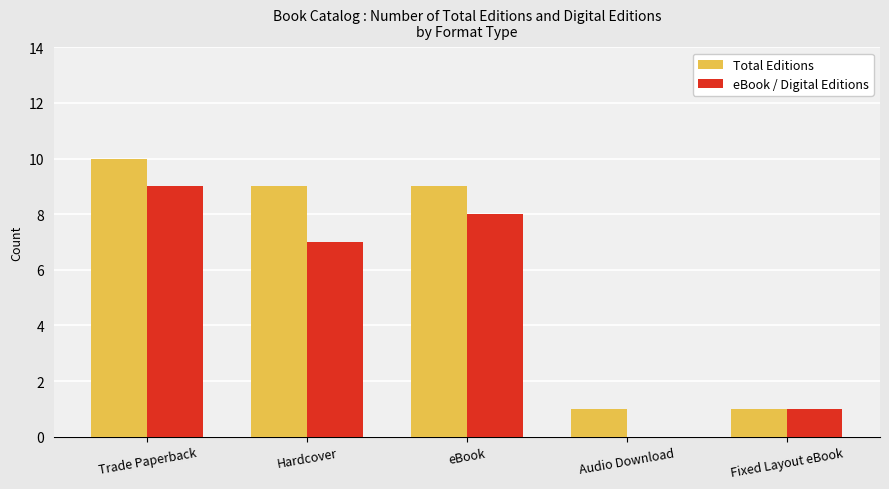

What is the sum of the eBook / Digital Editions values at Hardcover and Trade Paperback?

16